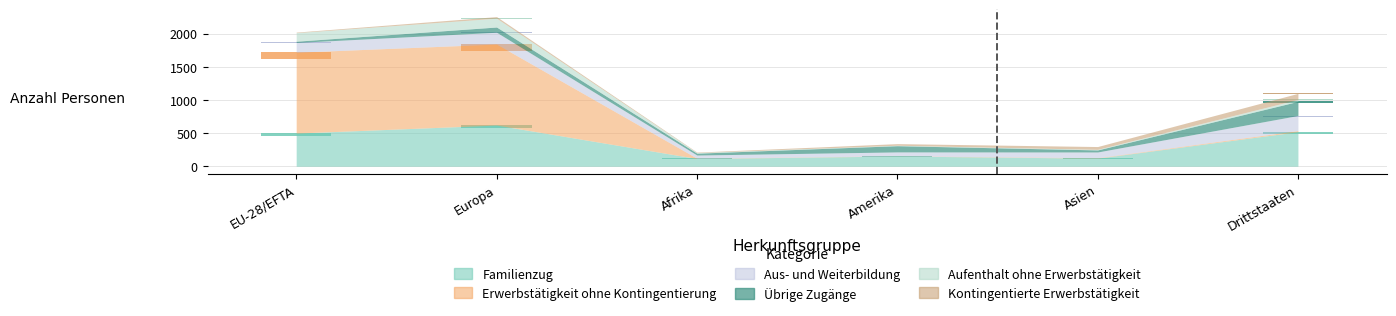

True or false: Aus- und Weiterbildung has a value of 9.7 at Asien.

False